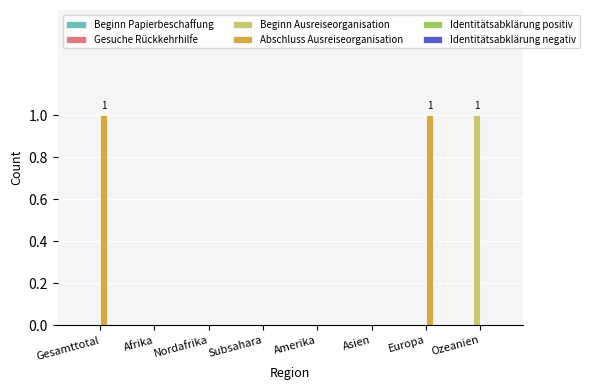

How many groups of bars are there?

8